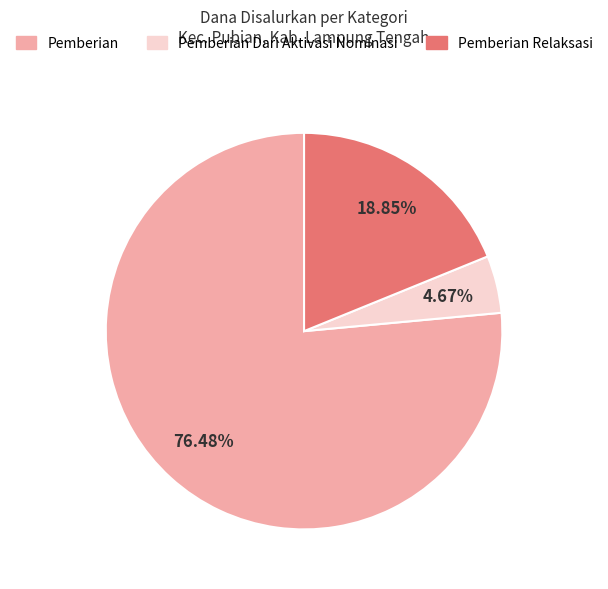

Is the sum of Pemberian and Pemberian Dari Aktivasi Nominasi greater than half?

Yes